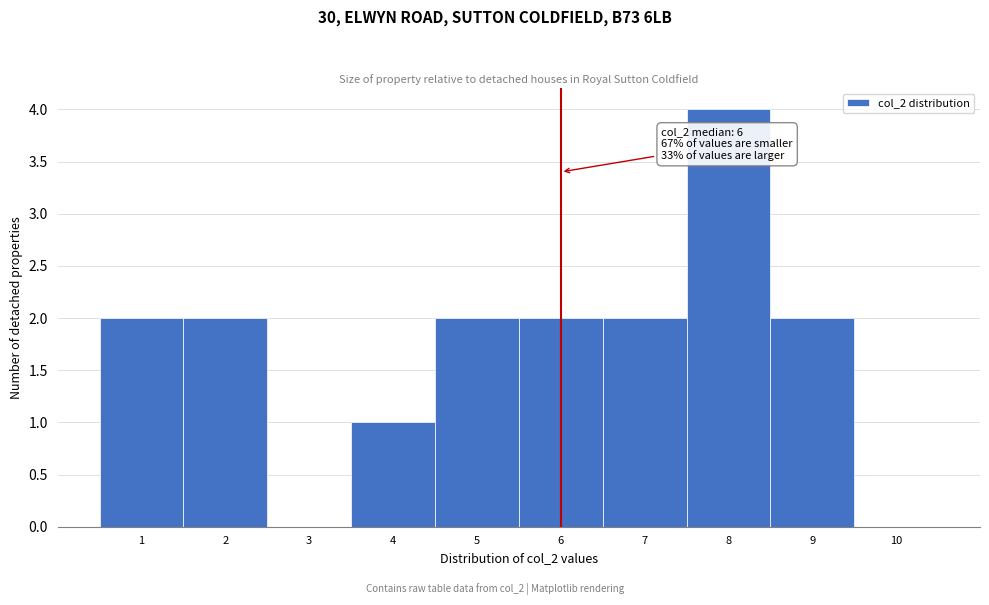

Which range on the x-axis has the tallest bar?

7.5 to 8.5